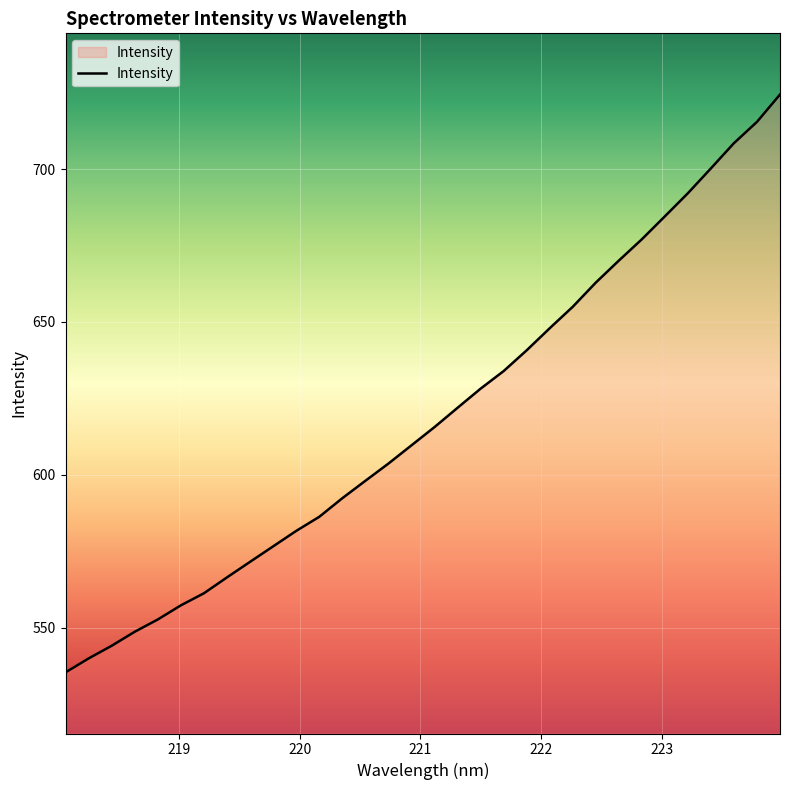

What is the difference between the second highest and minimum values?

180.1